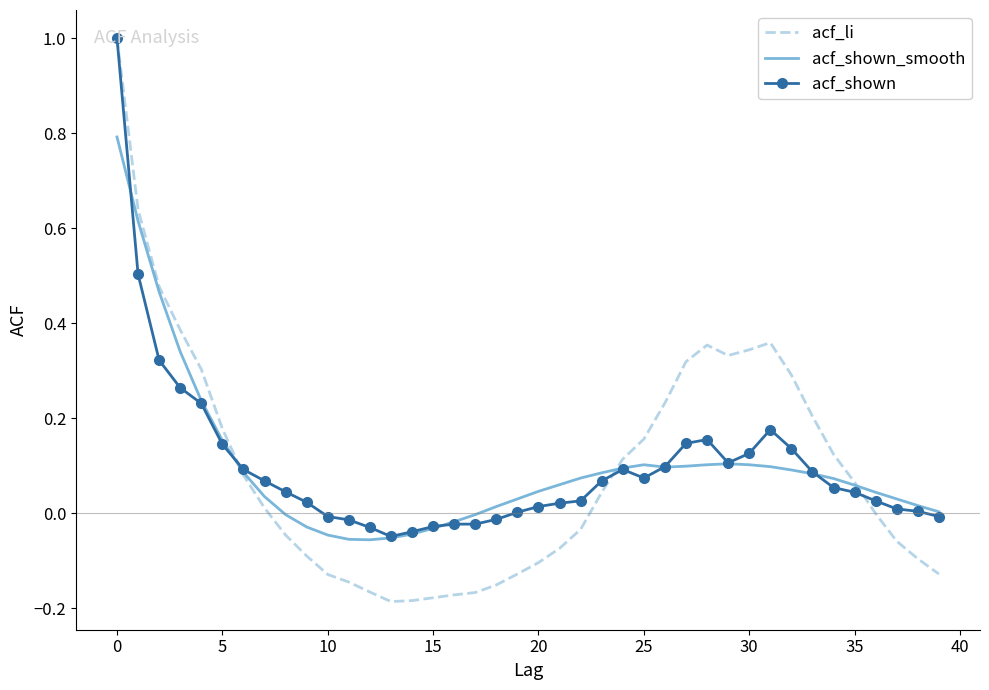

Which series has the largest range (max minus min)?

acf_li